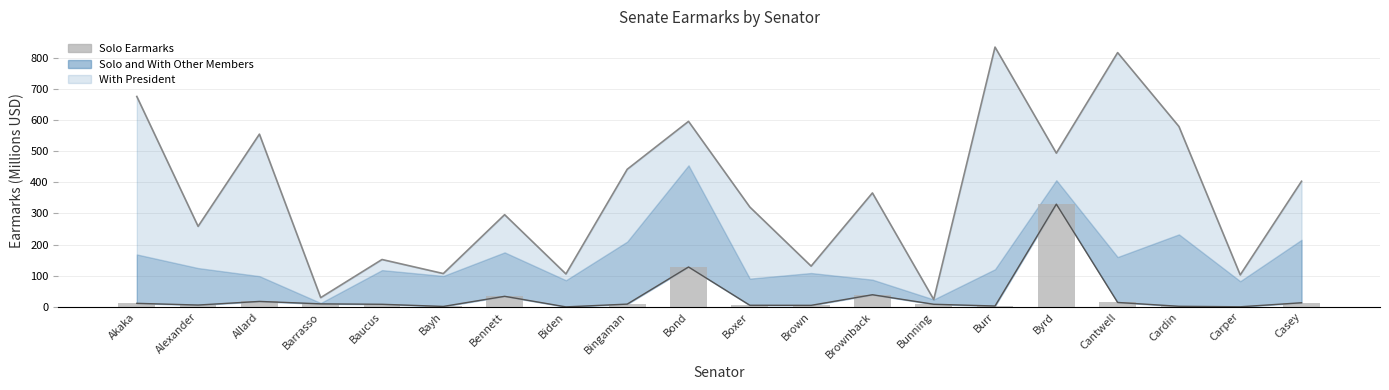

Does the chart contain any negative values?

No